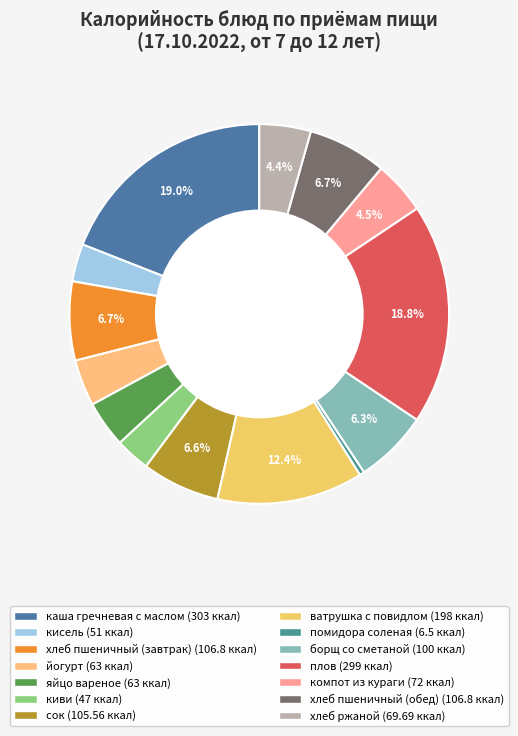

To the nearest percent, what portion does хлеб пшеничный (завтрак) represent?

7%